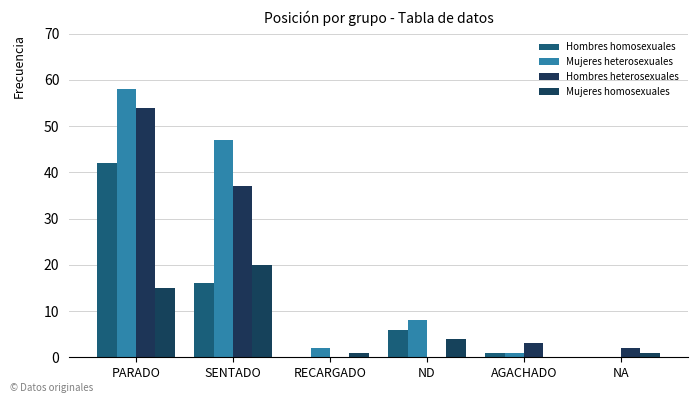

Reading left to right, extract all data points from this chart.

Hombres homosexuales: 42	16	0	6	1	0
Mujeres heterosexuales: 58	47	2	8	1	0
Hombres heterosexuales: 54	37	0	0	3	2
Mujeres homosexuales: 15	20	1	4	0	1